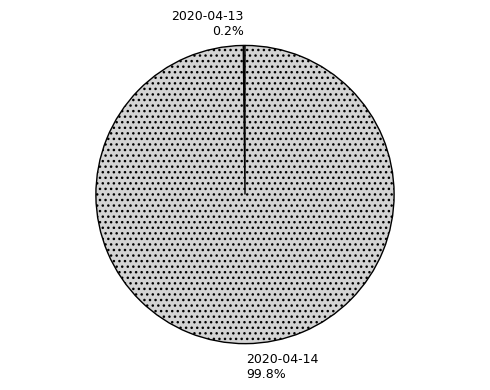

How much of the chart is everything except 2020-04-14?

0.2%